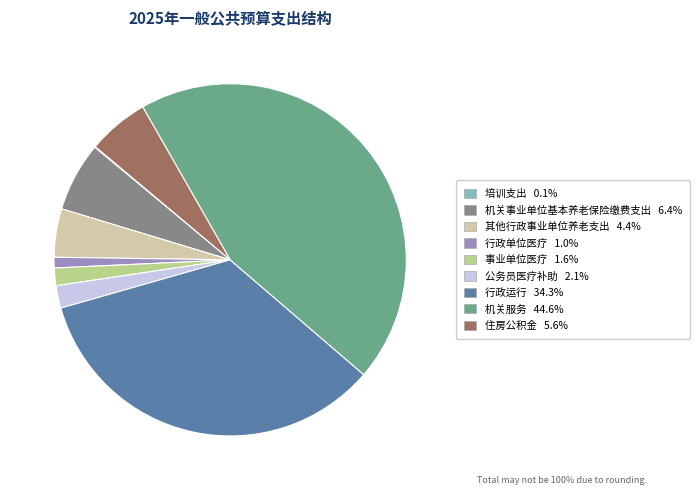

Is the sum of 事业单位医疗 and 机关服务 greater than half?

No